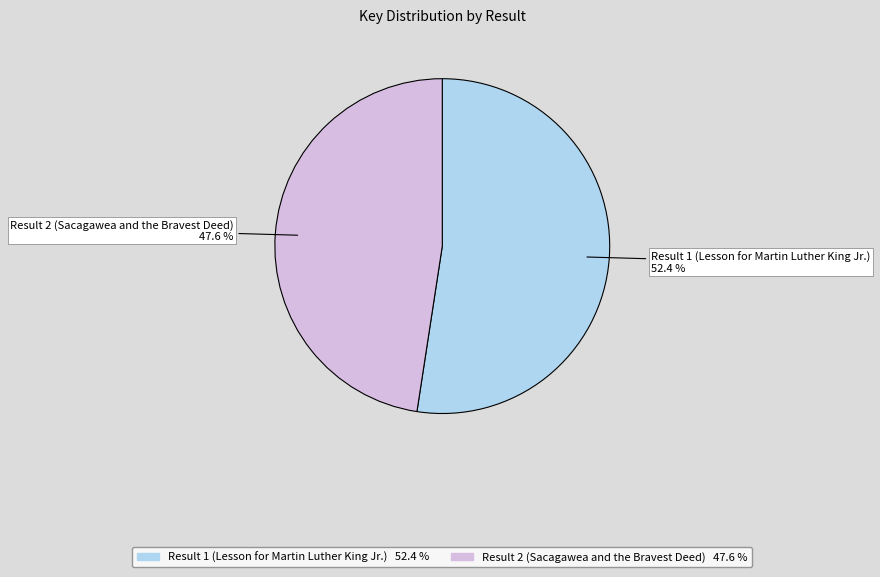

The Result 2 (Sacagawea and the Bravest Deed) slice represents 36% of the pie. True or false?

False